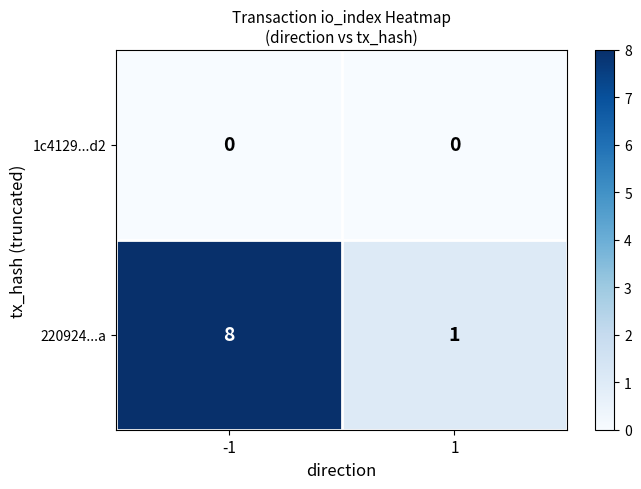

Rank the series by their maximum value, from lowest to highest.

1c4129...d2, 220924...a